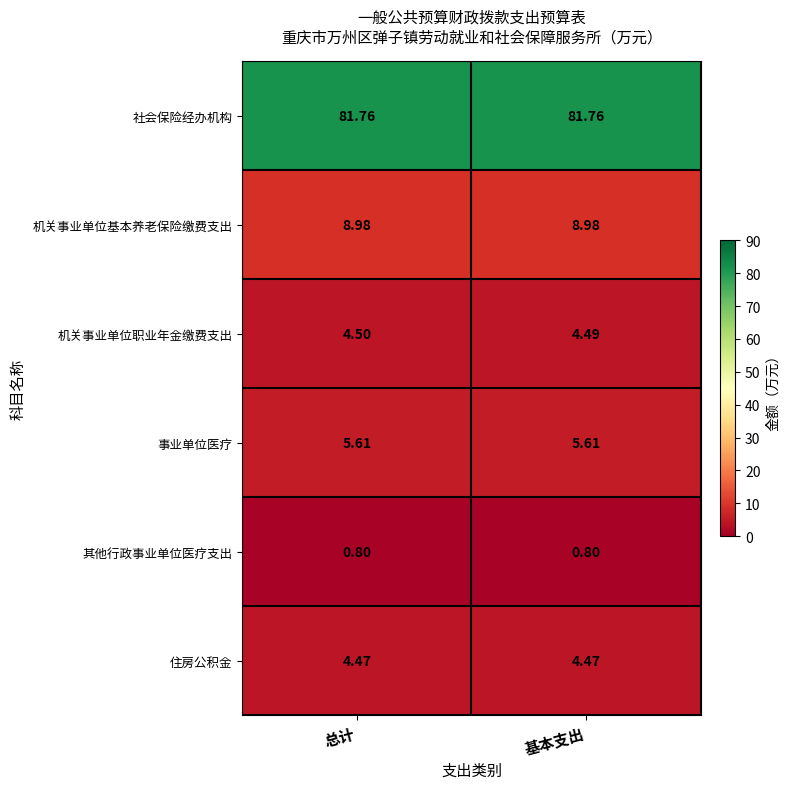

At which label is 机关事业单位职业年金缴费支出 closest to 4?

基本支出